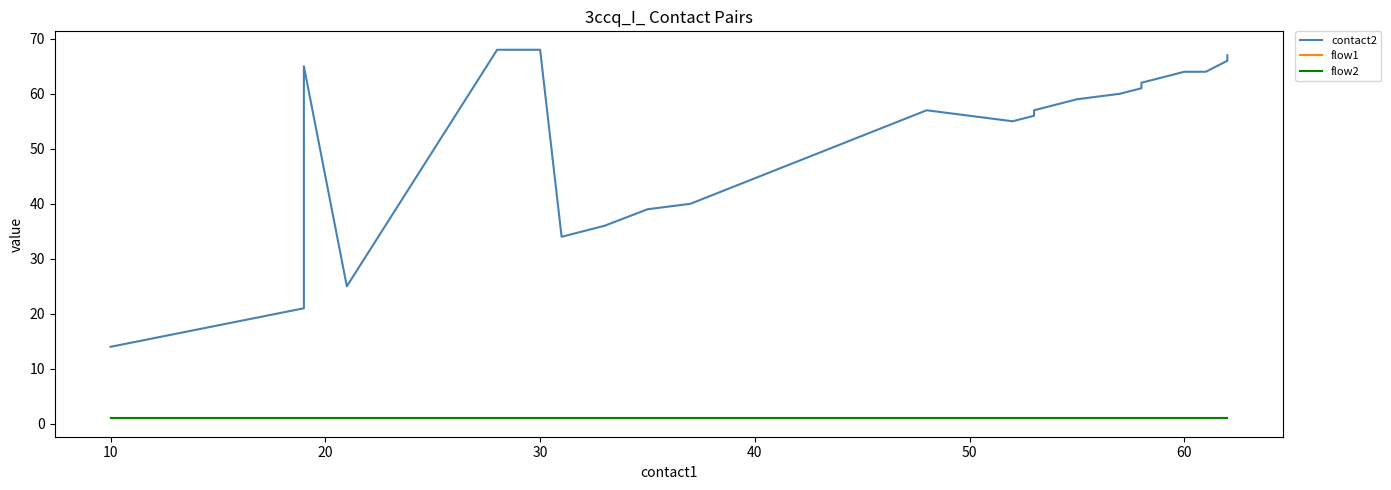

True or false: contact2 has more than 2 interior local peaks.

False